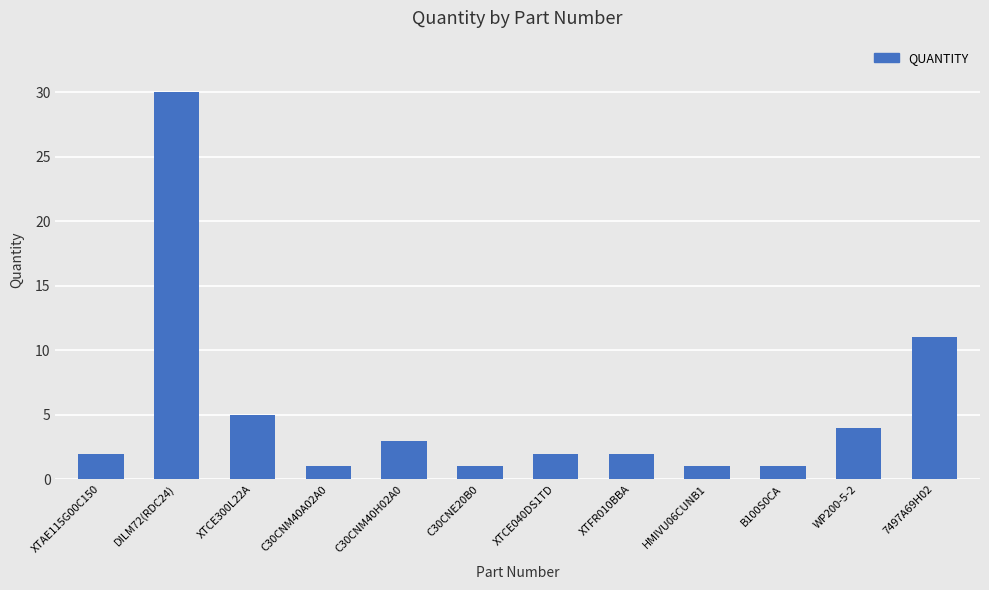

What is the difference between the values at 7497A69H02 and DILM72(RDC24)?

19